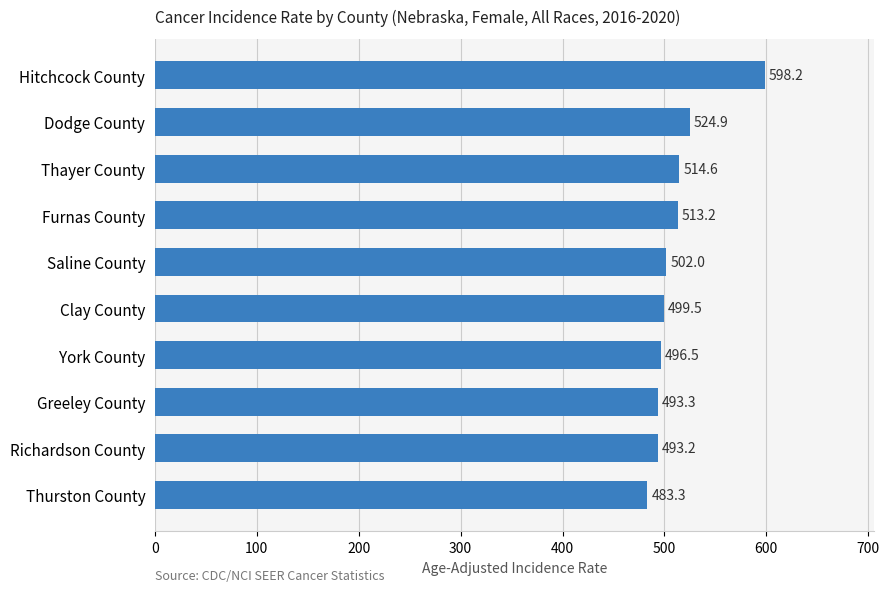

Reading top to bottom, extract all data points from this chart.

598.2	524.9	514.6	513.2	502.0	499.5	496.5	493.3	493.2	483.3